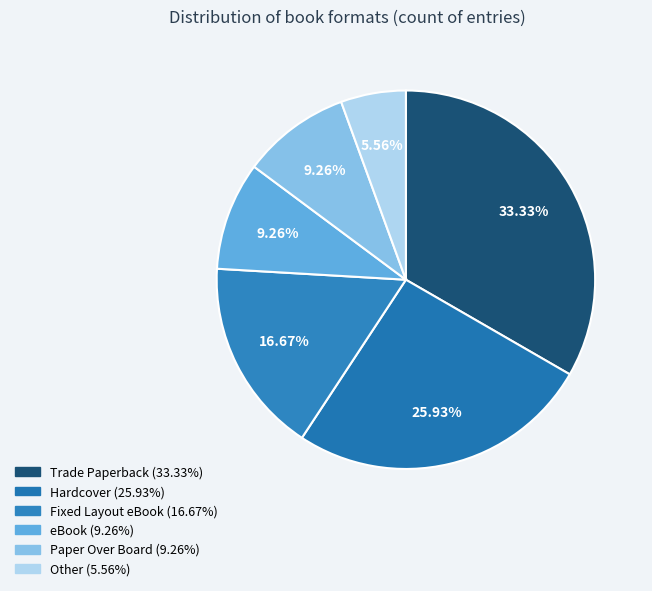

To the nearest percent, what portion does Paper Over Board represent?

9%